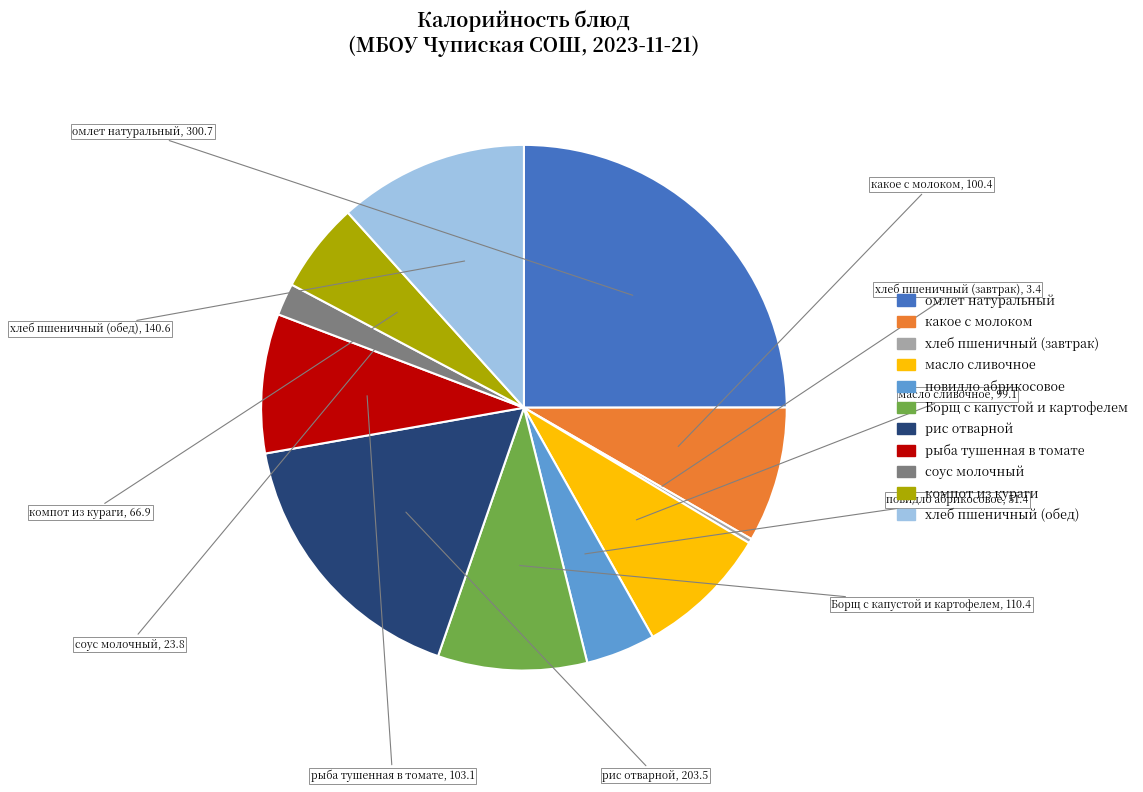

How many slices are in this pie chart?

11